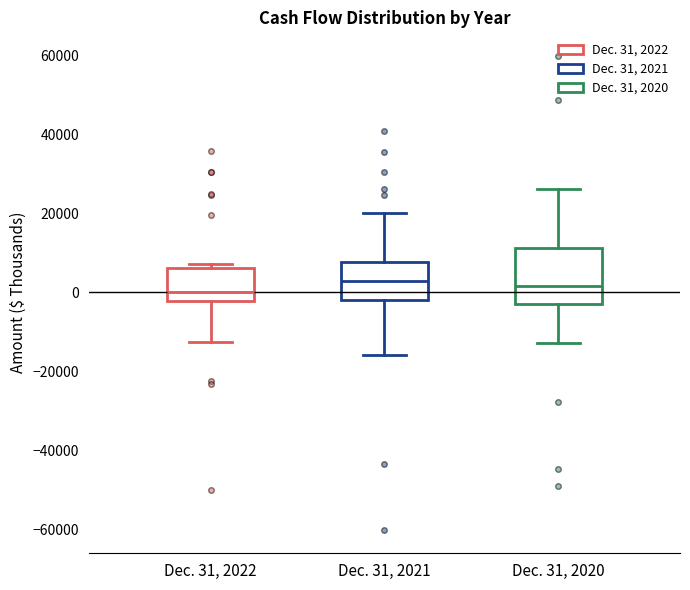

Which box is the tallest, from its lower edge to its upper edge?

Dec. 31, 2020